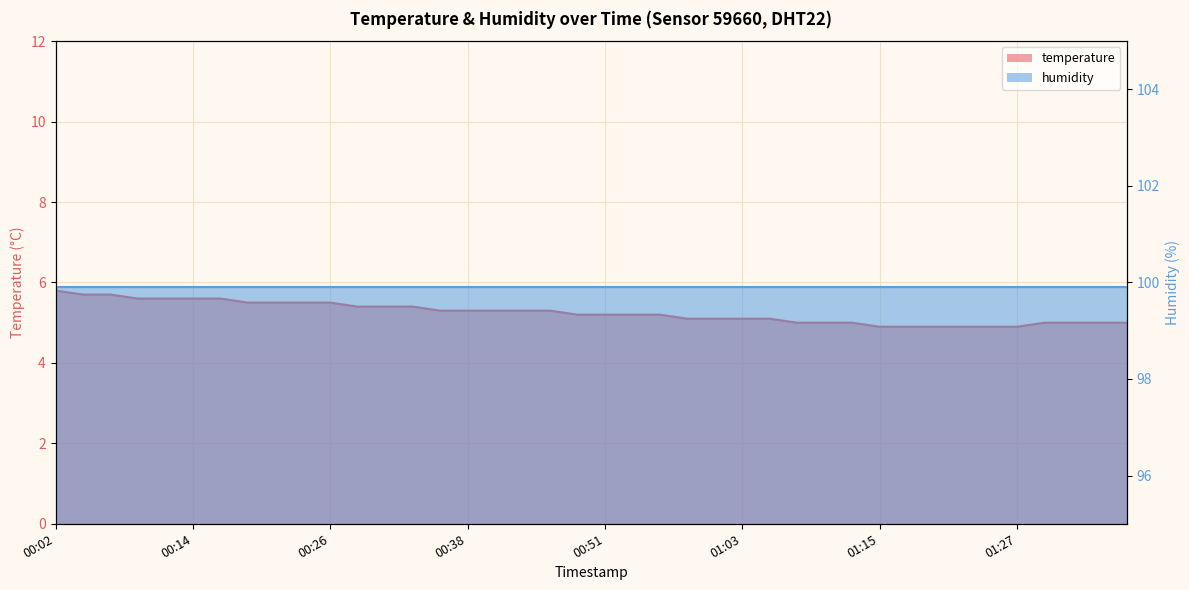

At which label is the value closest to 5?

01:08